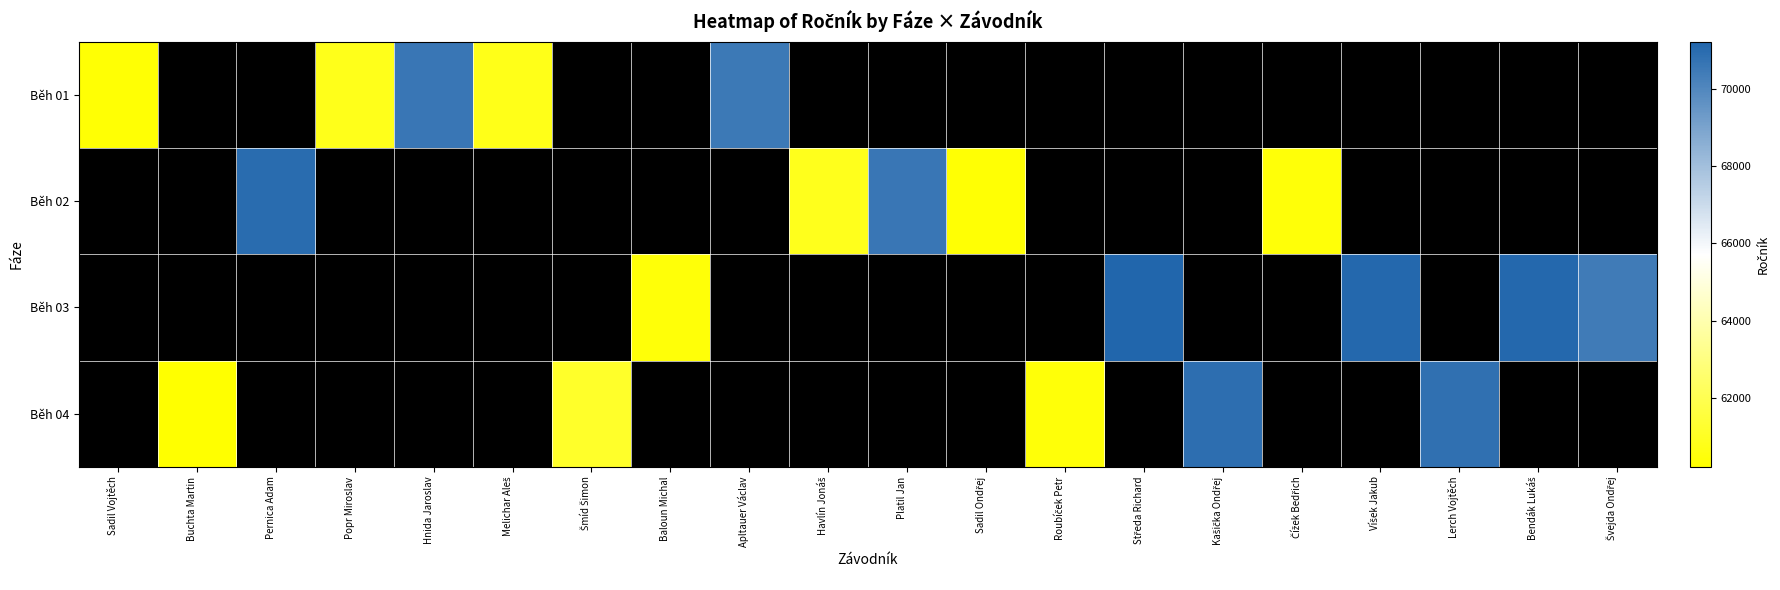

How many distinct data groups are displayed?

4